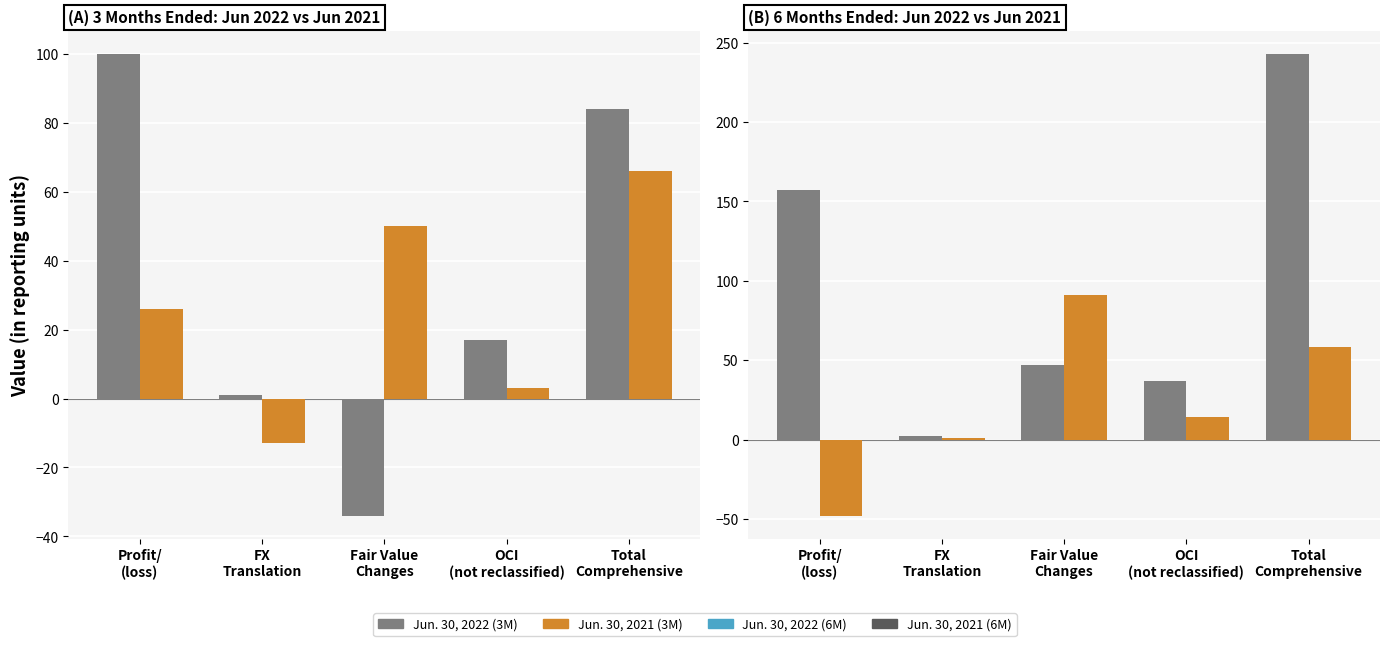

At which category is the sum across all series the highest?

Total
Comprehensive